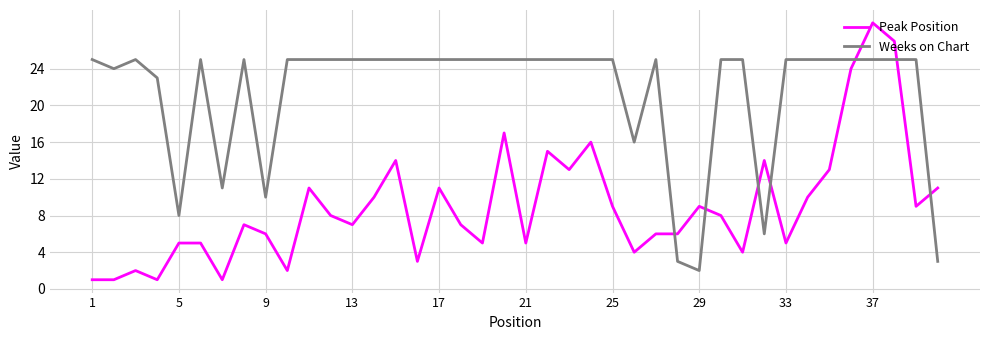

Rank the series by their average value, from highest to lowest.

Weeks on Chart, Peak Position